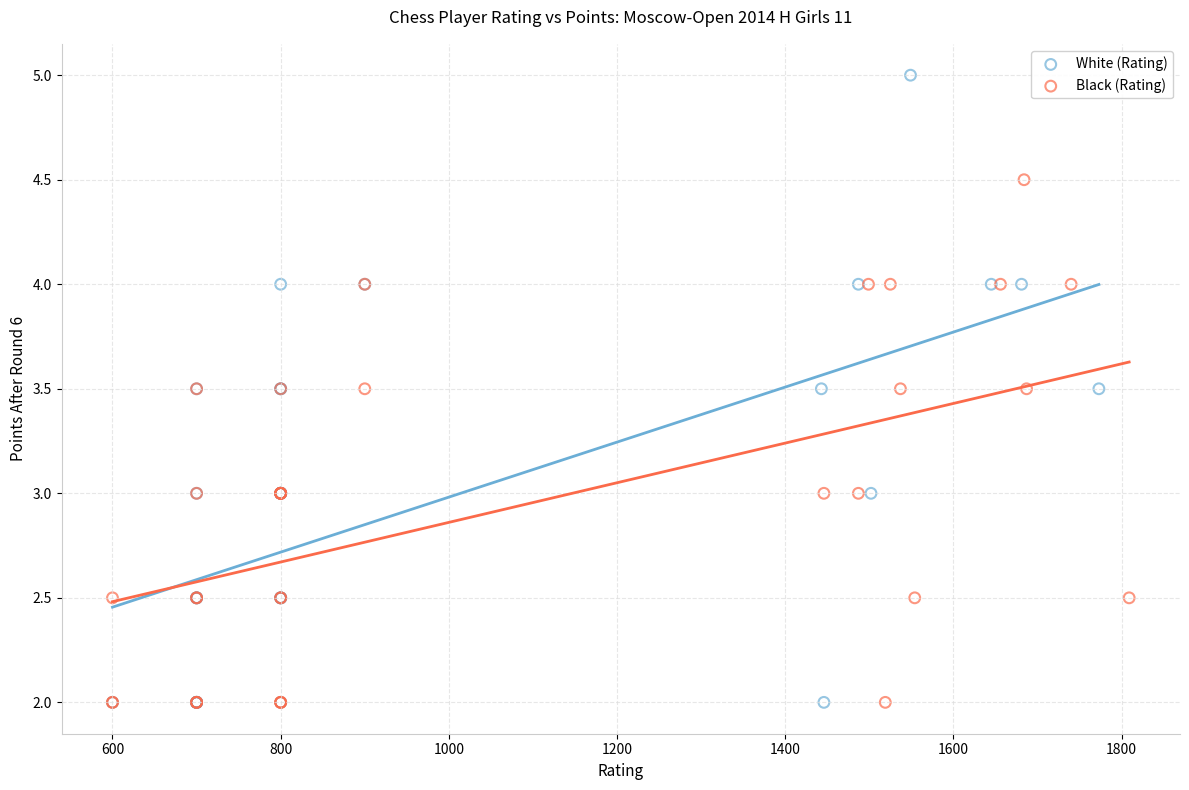

Which series has the largest Y range (max minus min)?

White (Rating)